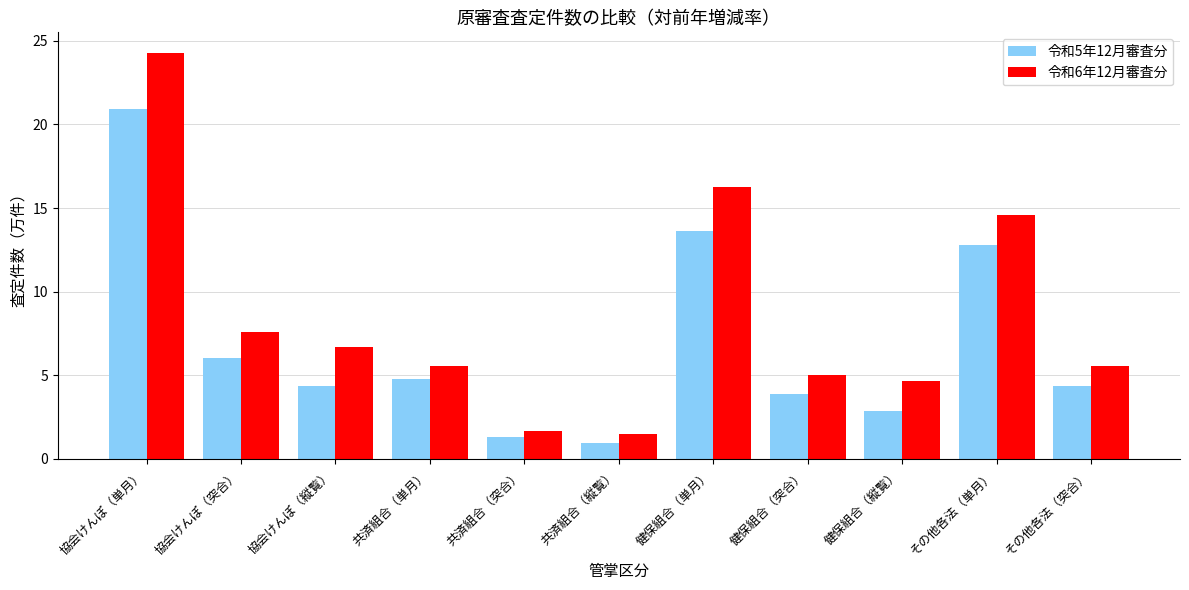

What is the difference between the 令和5年12月審査分 values at 協会けんぽ（縦覧） and 共済組合（単月）?

0.4